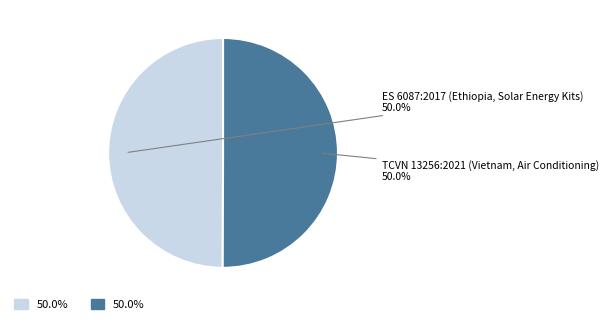

Is the sum of ES 6087:2017 (Ethiopia, Solar Energy Kits) and TCVN 13256:2021 (Vietnam, Air Conditioning) greater than half?

Yes